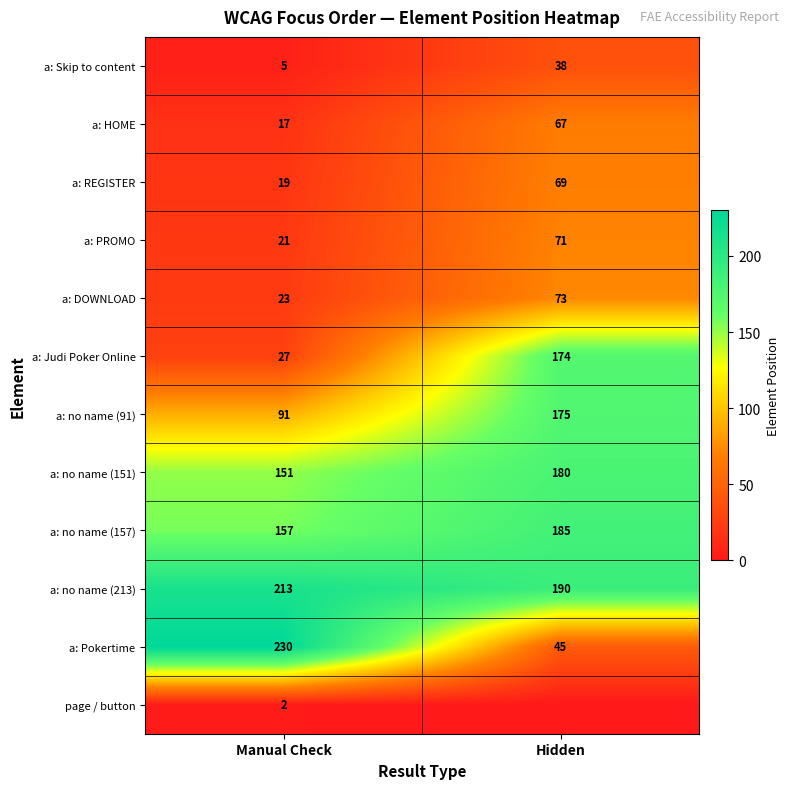

The value of a: no name (213) at Hidden is 190. True or false?

True